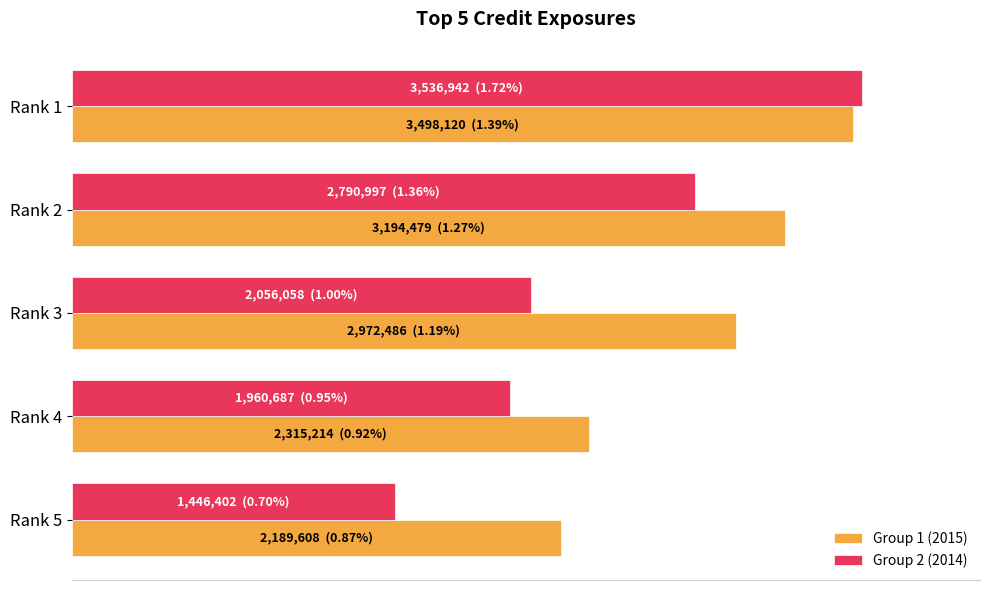

Which series has the largest range (max minus min)?

Group 2 (2014)